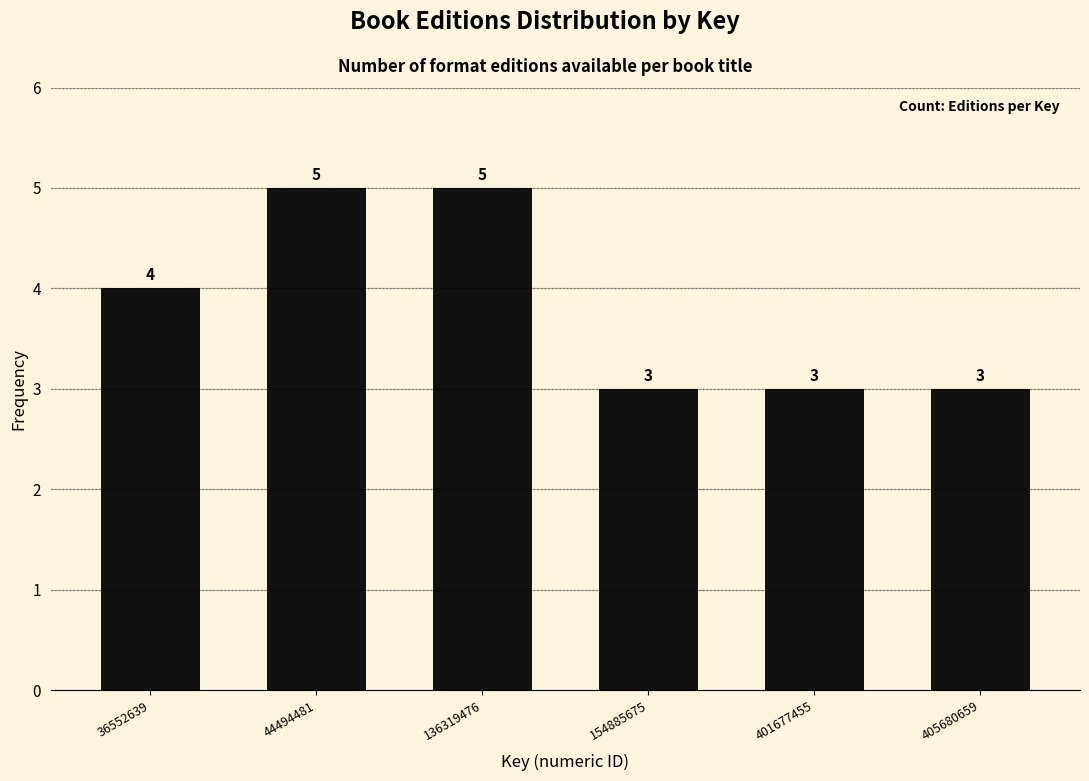

Reading left to right, what are all the values shown in this chart?

36552639=4	44494481=5	136319476=5	154885675=3	401677455=3	405680659=3